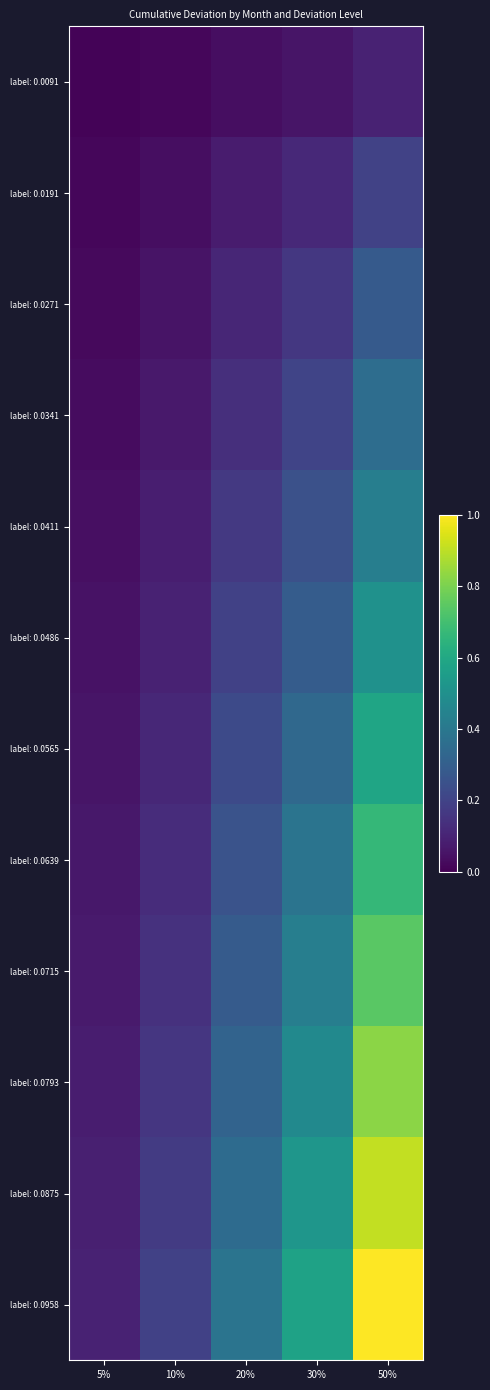

At which category is the sum across all series the highest?

50%